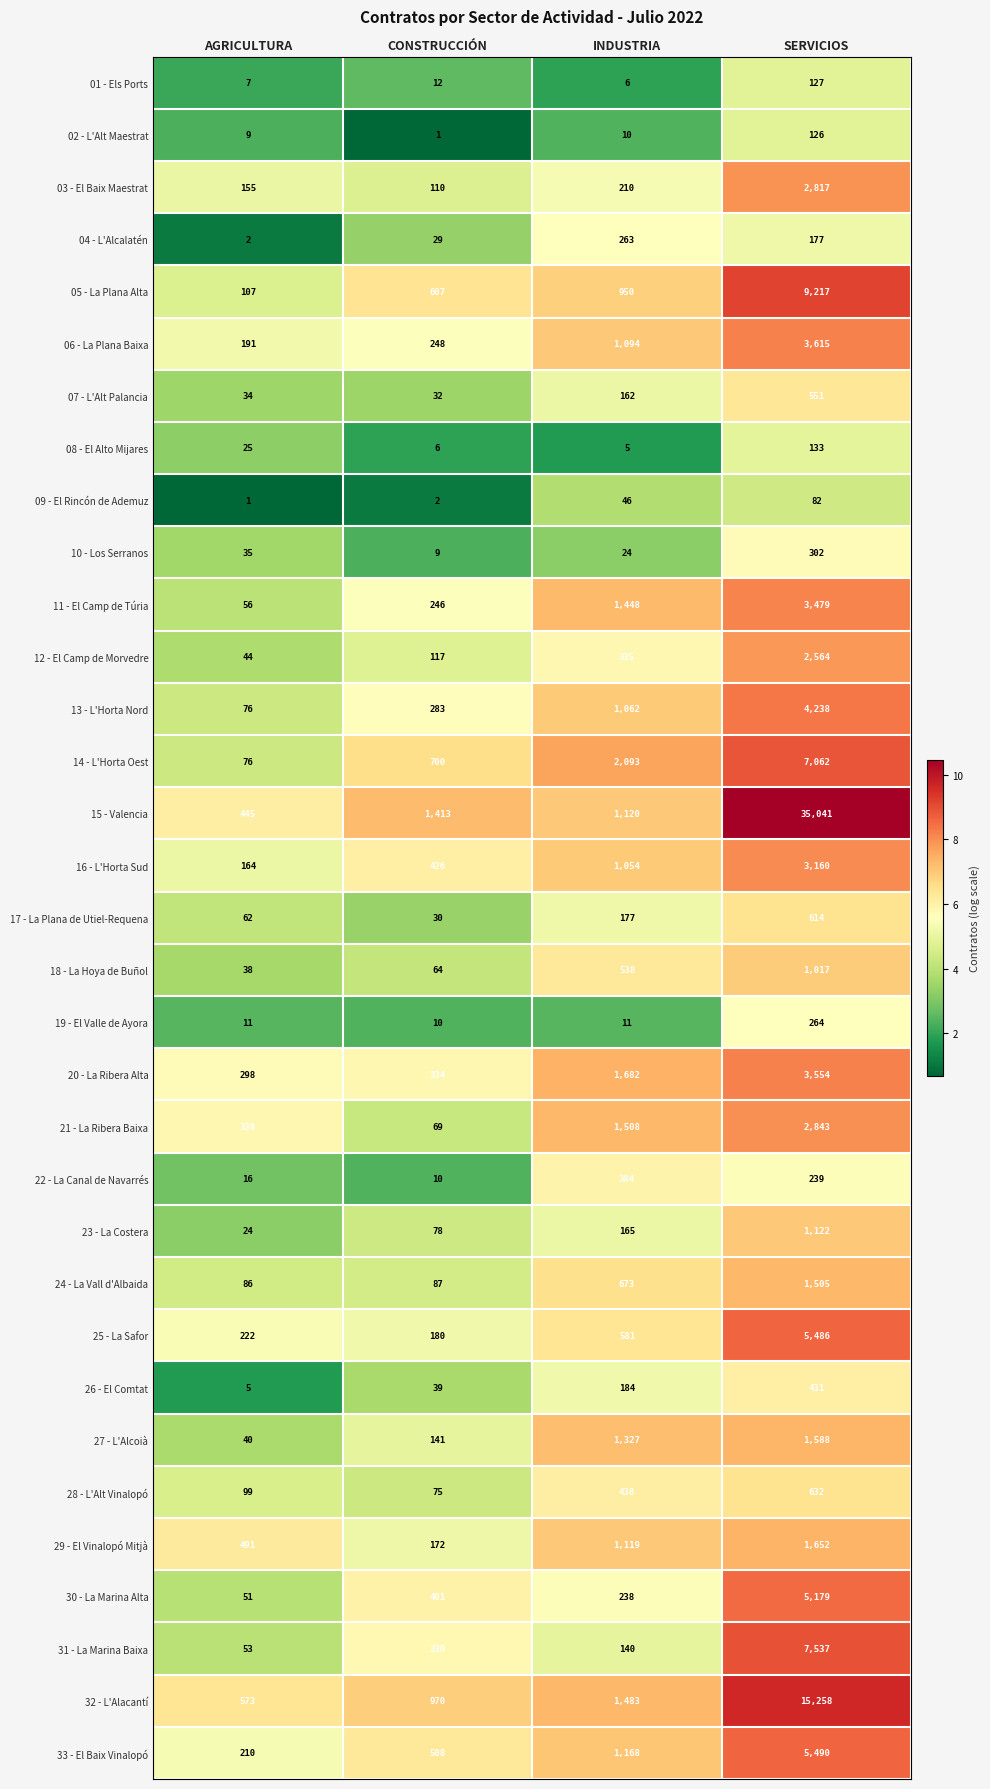

Is the value of 18 - La Hoya de Buñol at AGRICULTURA greater than the value of 05 - La Plana Alta at SERVICIOS?

No